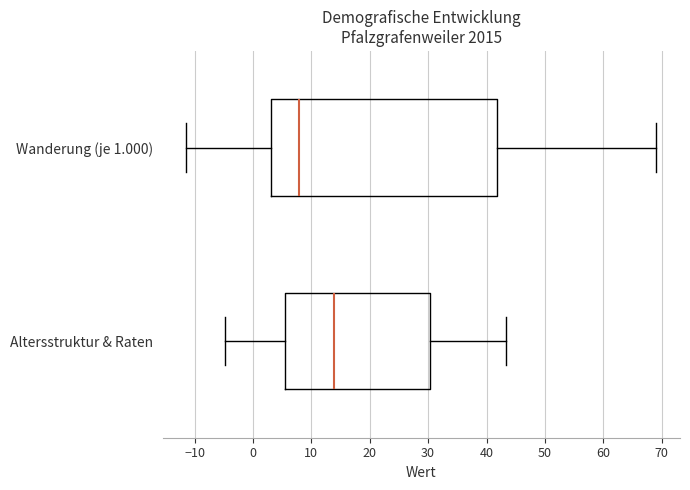

Which box's median line is the furthest to the right?

Altersstruktur & Raten